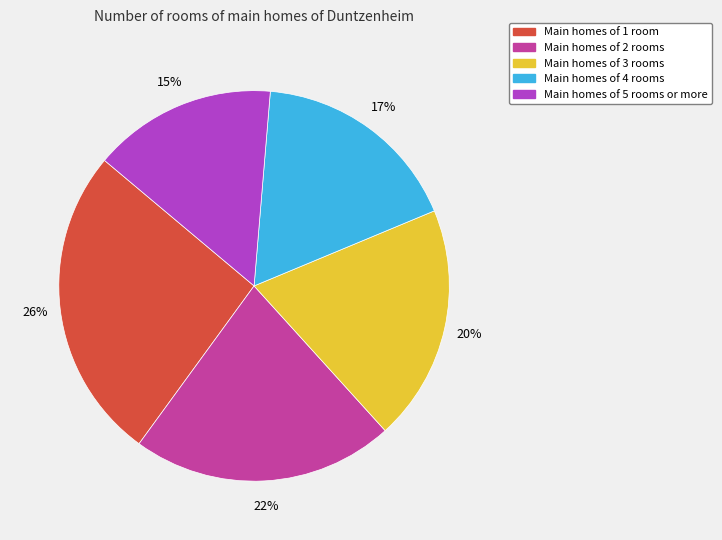

Does any single category account for the majority?

No